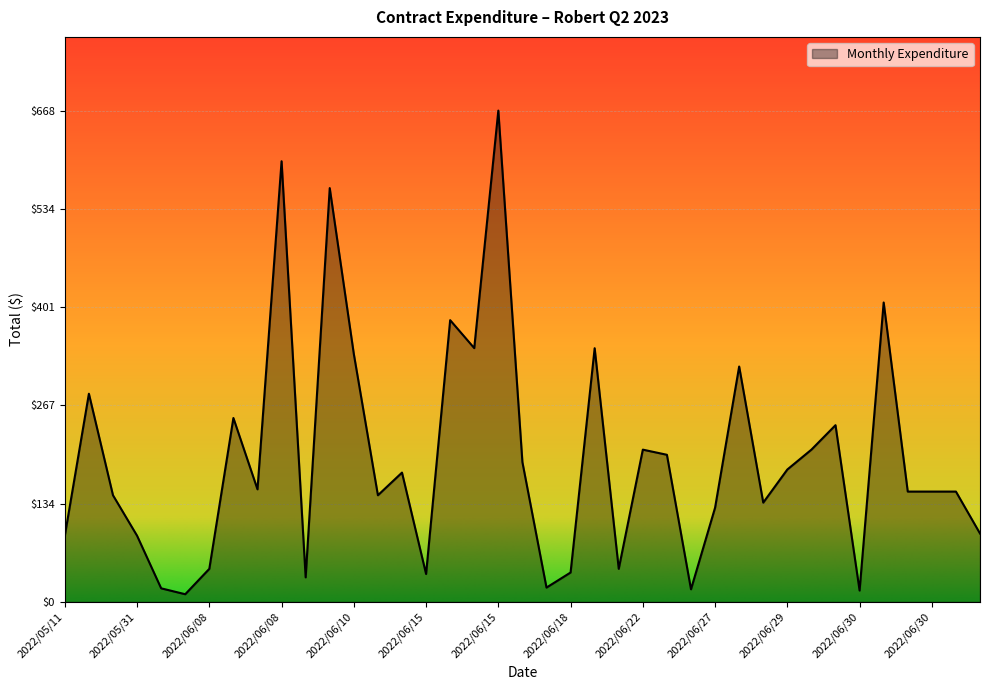

What is the greatest value displayed?

667.8